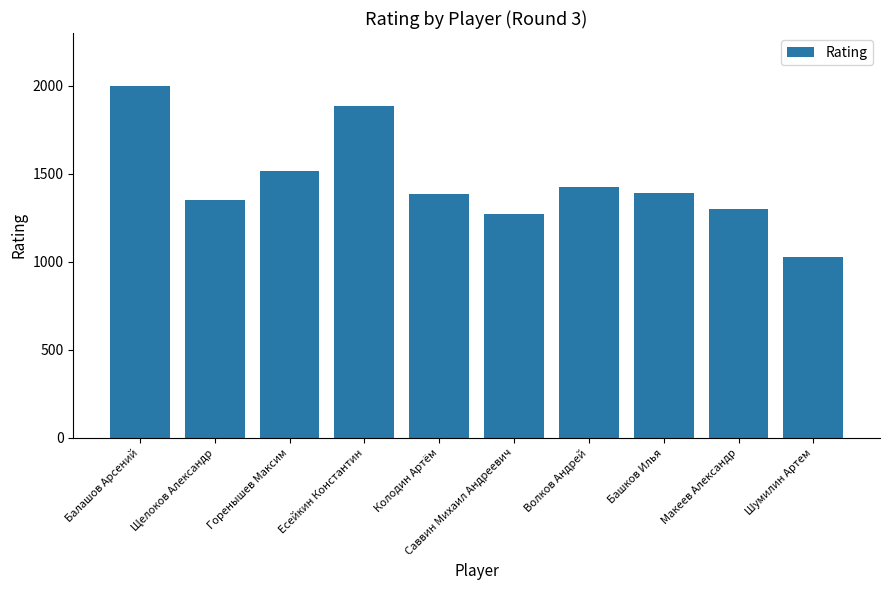

The value at Есейкин Константин is 1888. True or false?

True